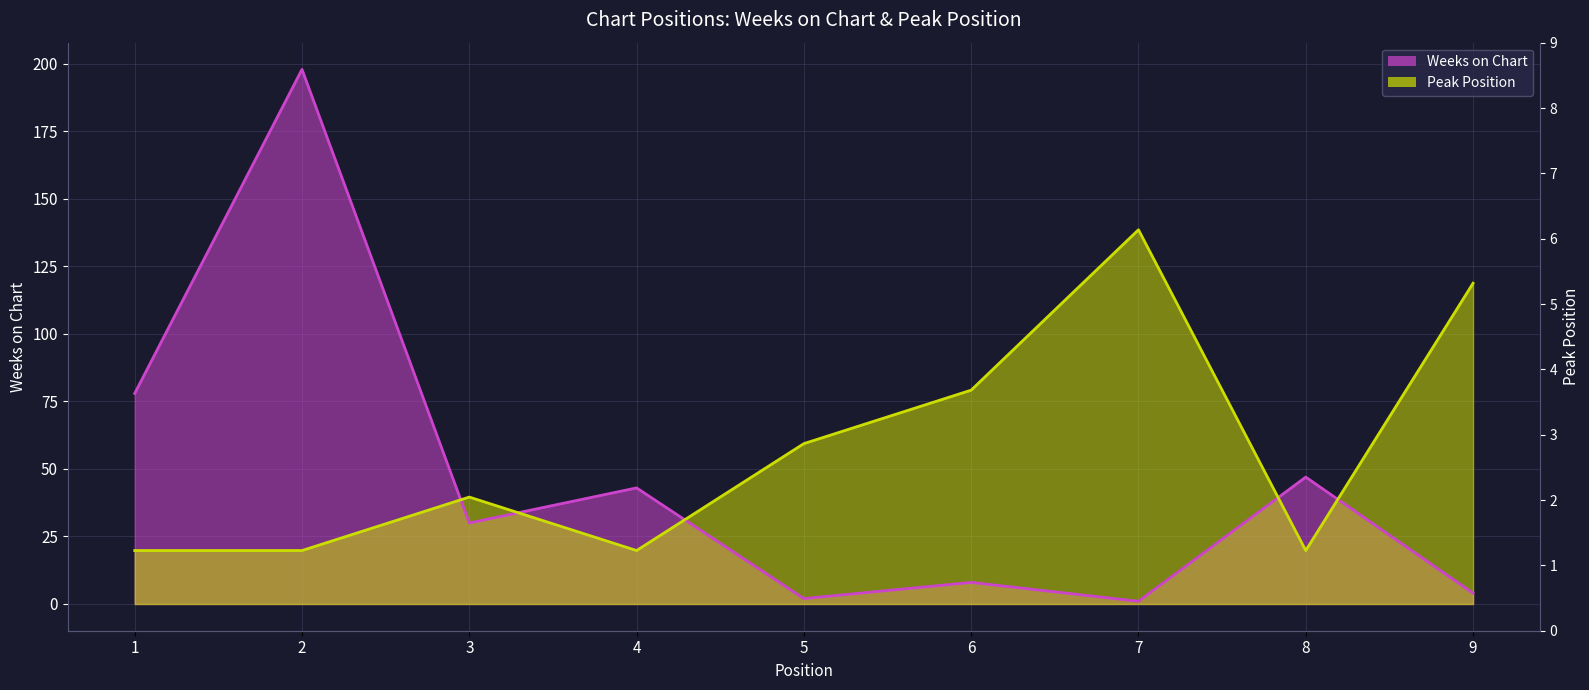

How many data points in Weeks on Chart are less than 30?

4